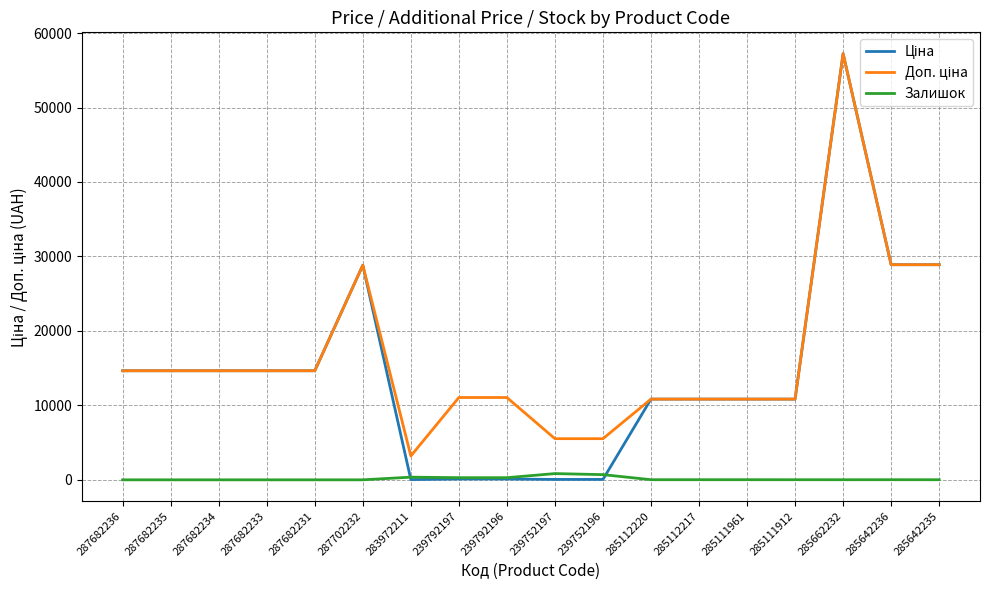

Which category has the highest value across all series?

285662232